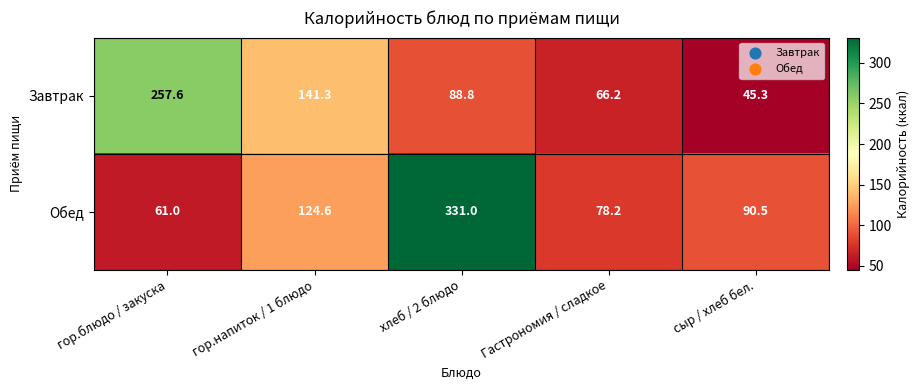

At which label does Обед first exceed 90?

гор.напиток / 1 блюдо